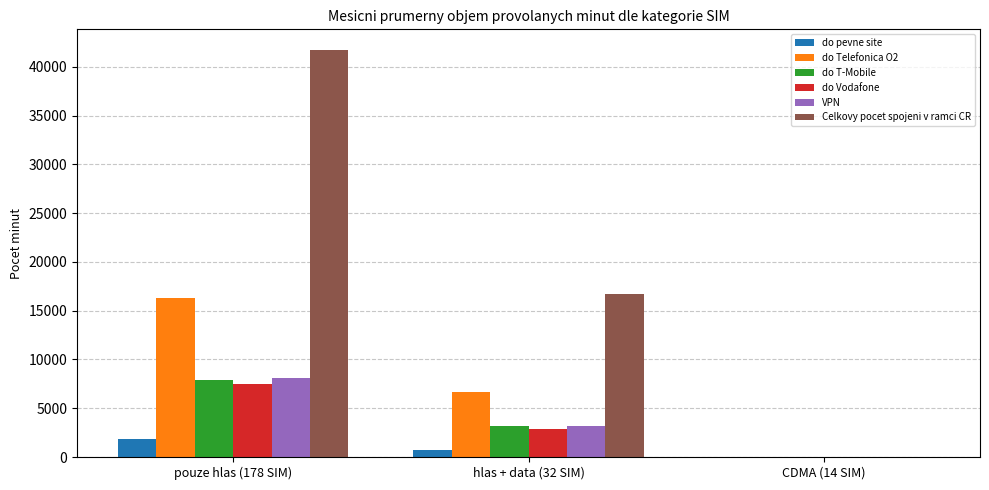

Is the value of do T-Mobile at hlas + data (32 SIM) greater than the value of do Telefonica O2 at pouze hlas (178 SIM)?

No